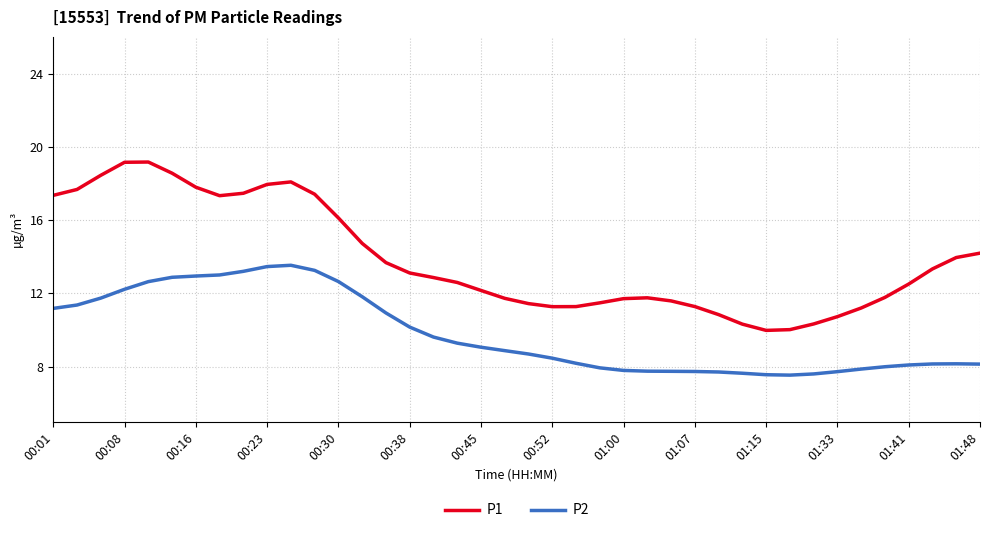

Which series has the largest range (max minus min)?

P1